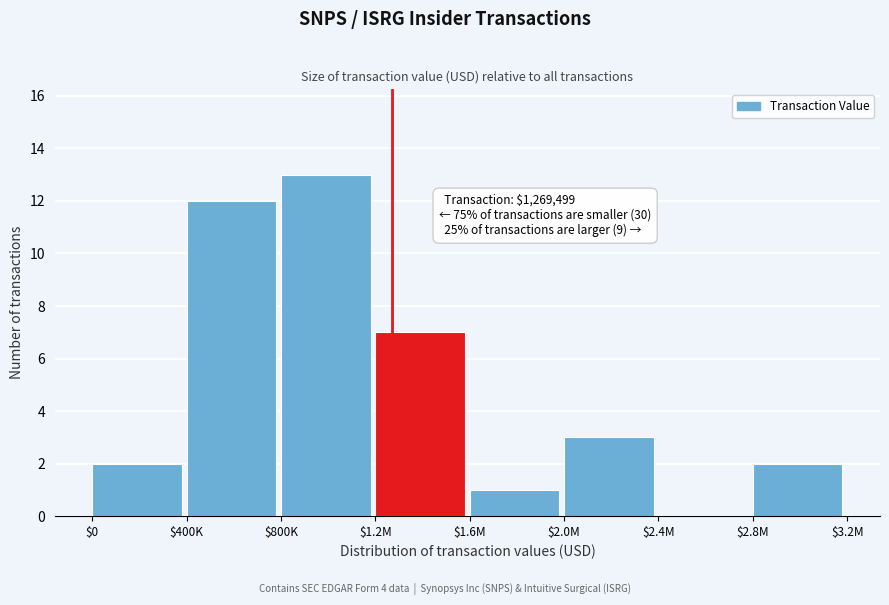

Where is the data nearest to the value 6?

$1.2M